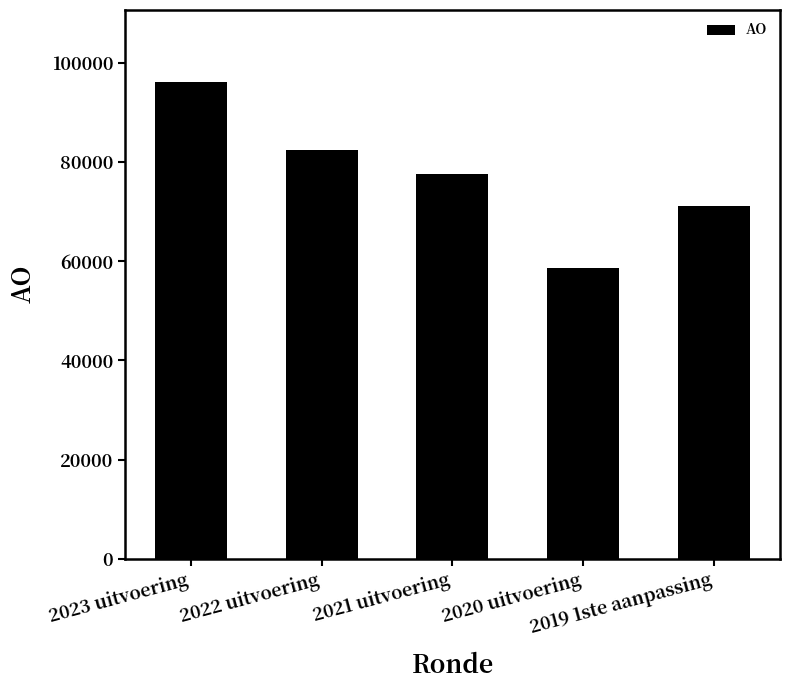

What is the label of the 1st bar from the left?

2023 uitvoering